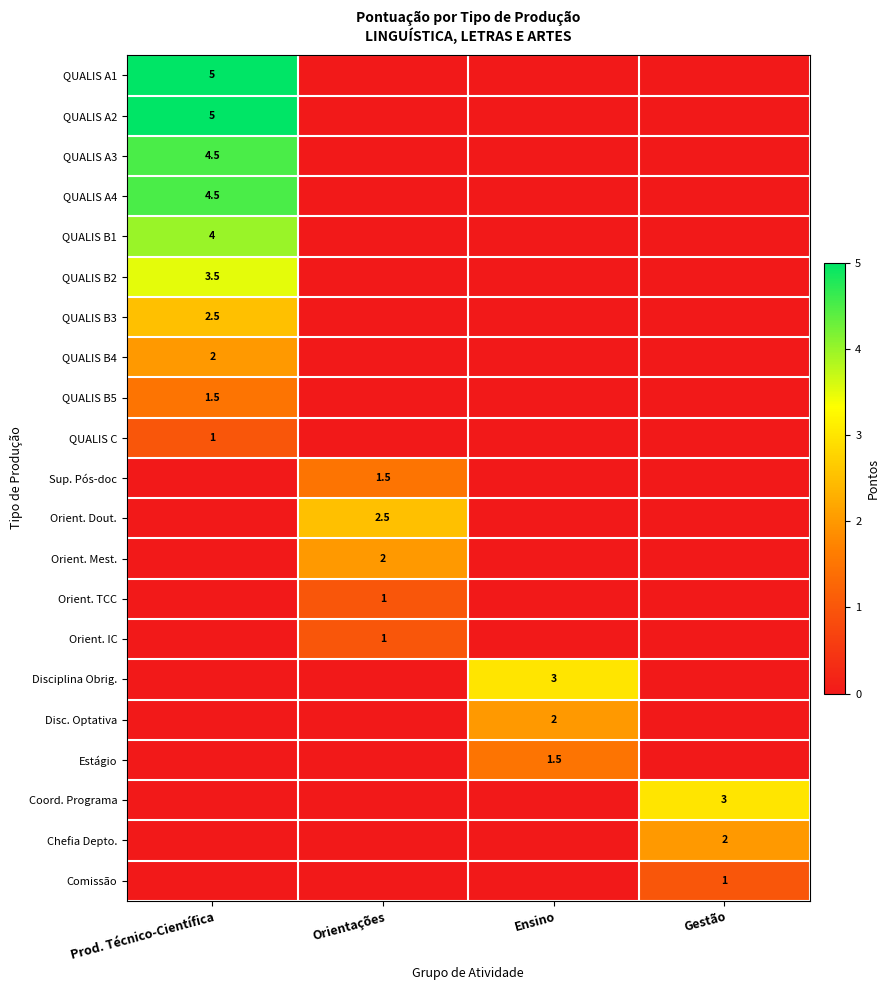

Which has a higher value, Gestão or Orientações?

Gestão